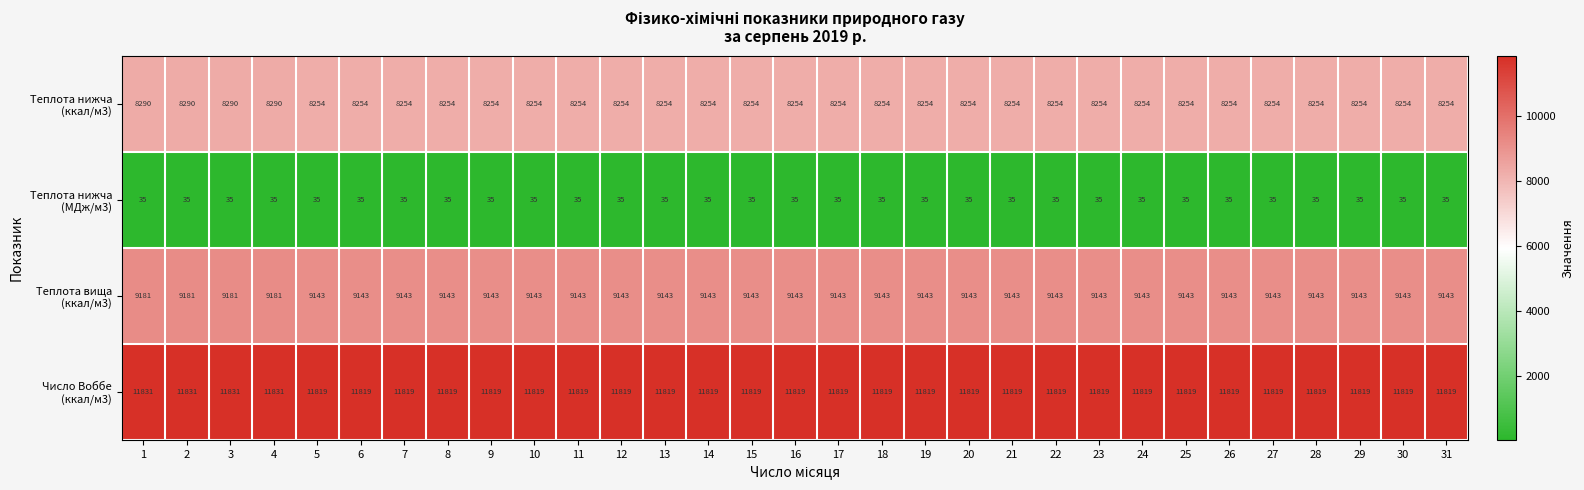

What is the difference between the highest and lowest values at 26?

11784